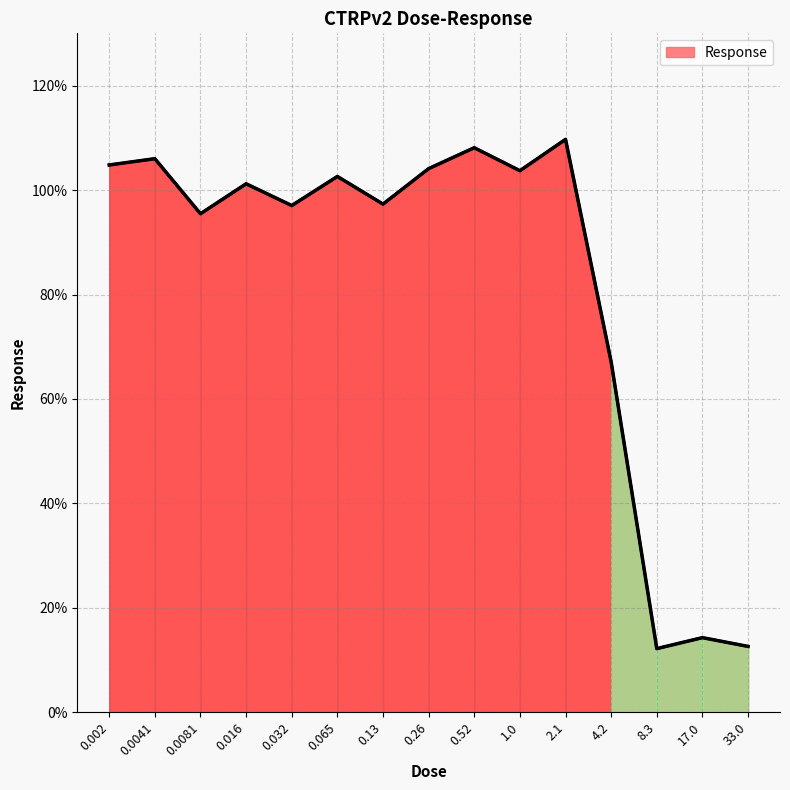

What is the difference between the maximum and second lowest values?

97.1